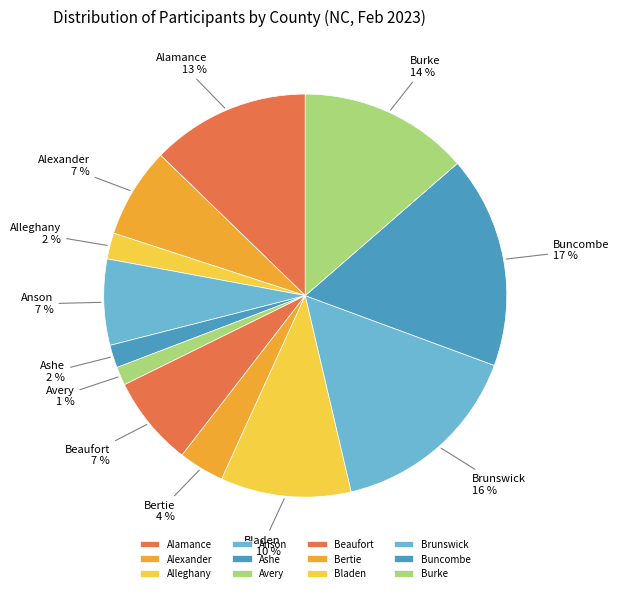

To the nearest percent, what is the difference between the Bertie and Buncombe slice percentages?

13%